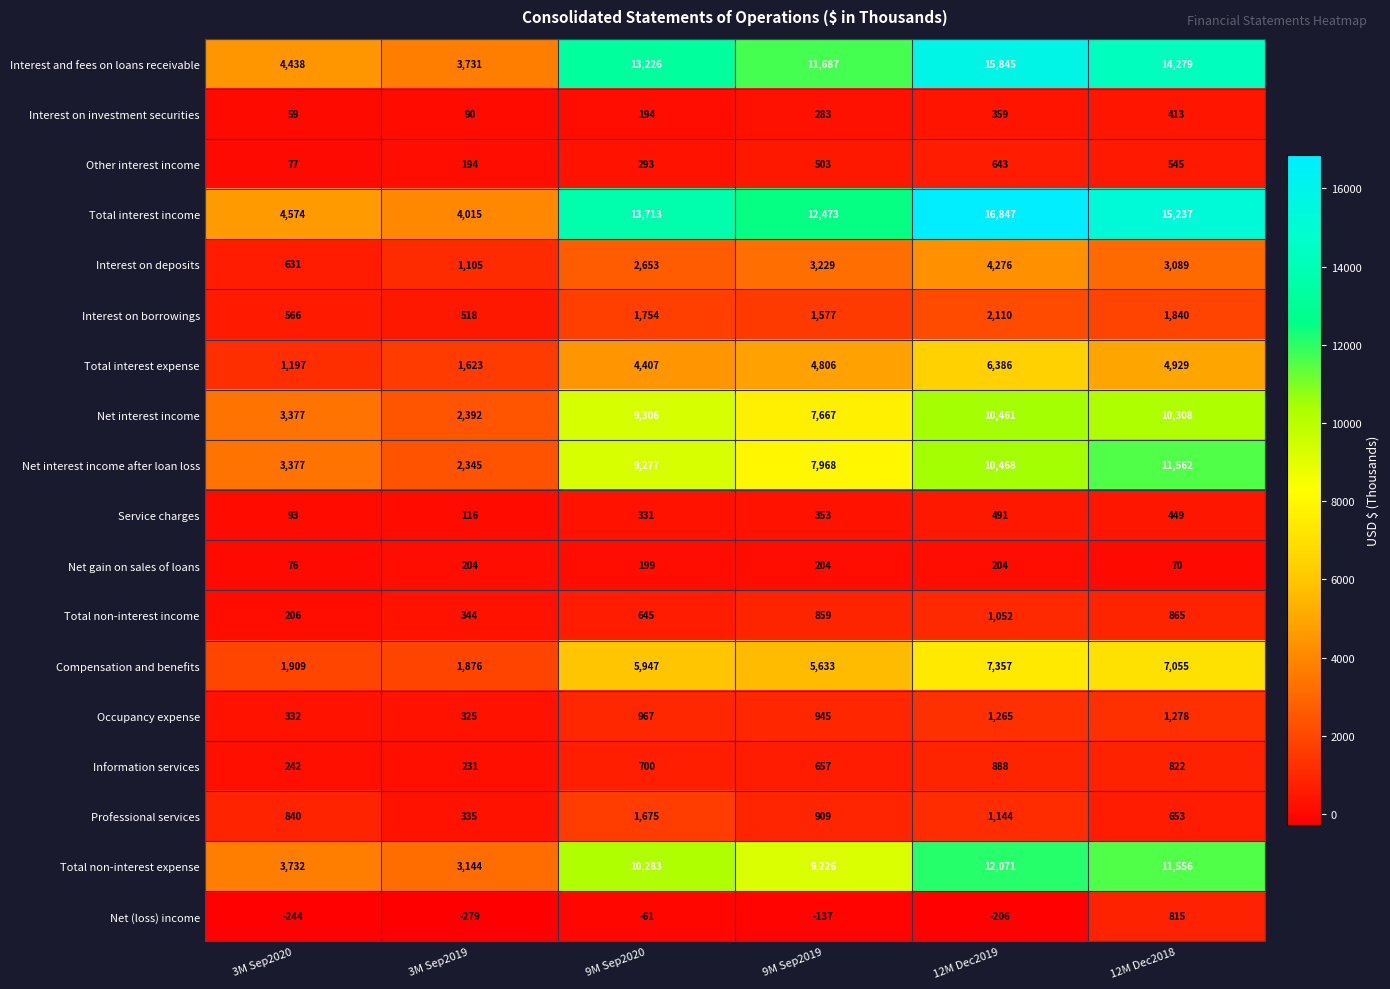

True or false: Interest on deposits has a value of 2653 at 9M Sep2020.

True